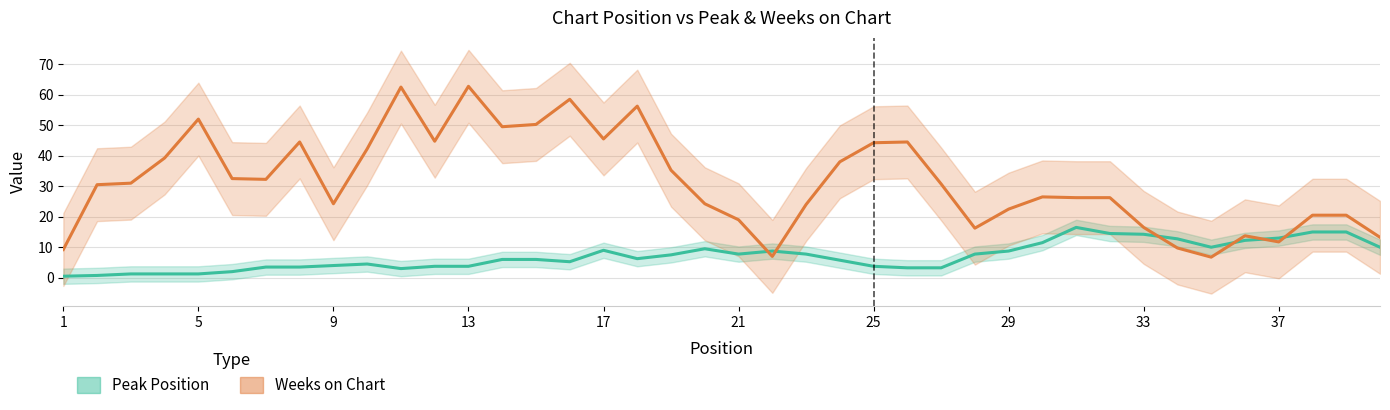

Is the value of Peak Position at 29 greater than the value of Weeks on Chart at 33?

No